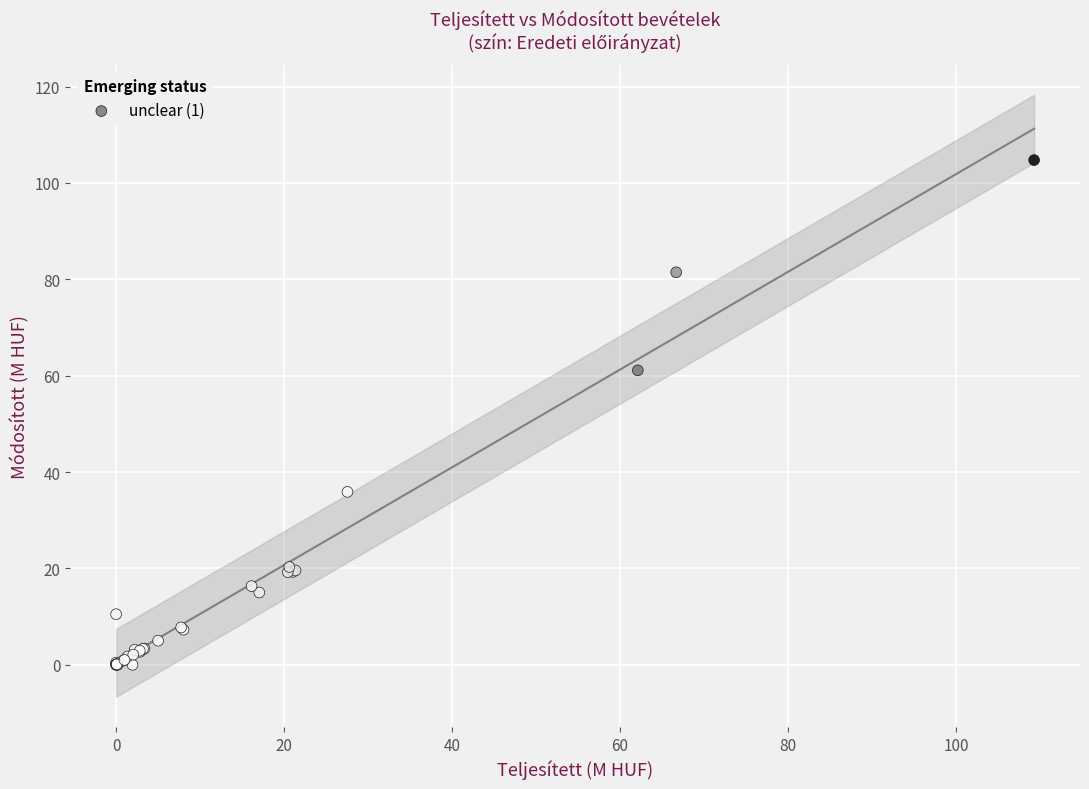

What Y value in the scatter plot is closest to 52?

61.1